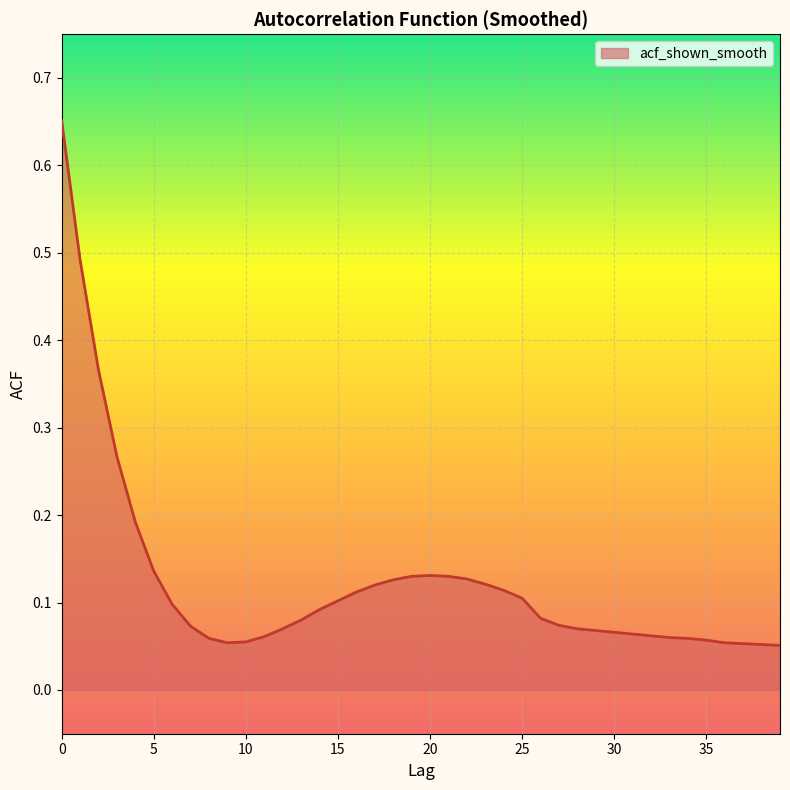

Is this an area chart (filled region under the line)?

Yes